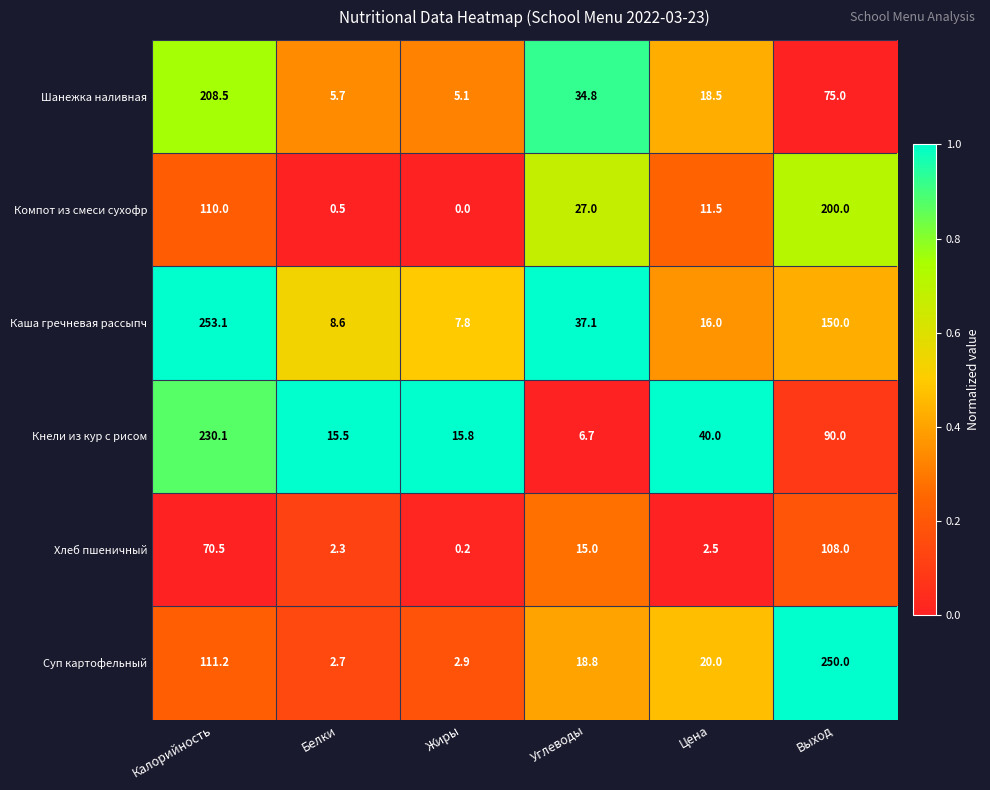

What is the difference between the maximum and minimum values in the Каша гречневая рассыпч series?

245.3